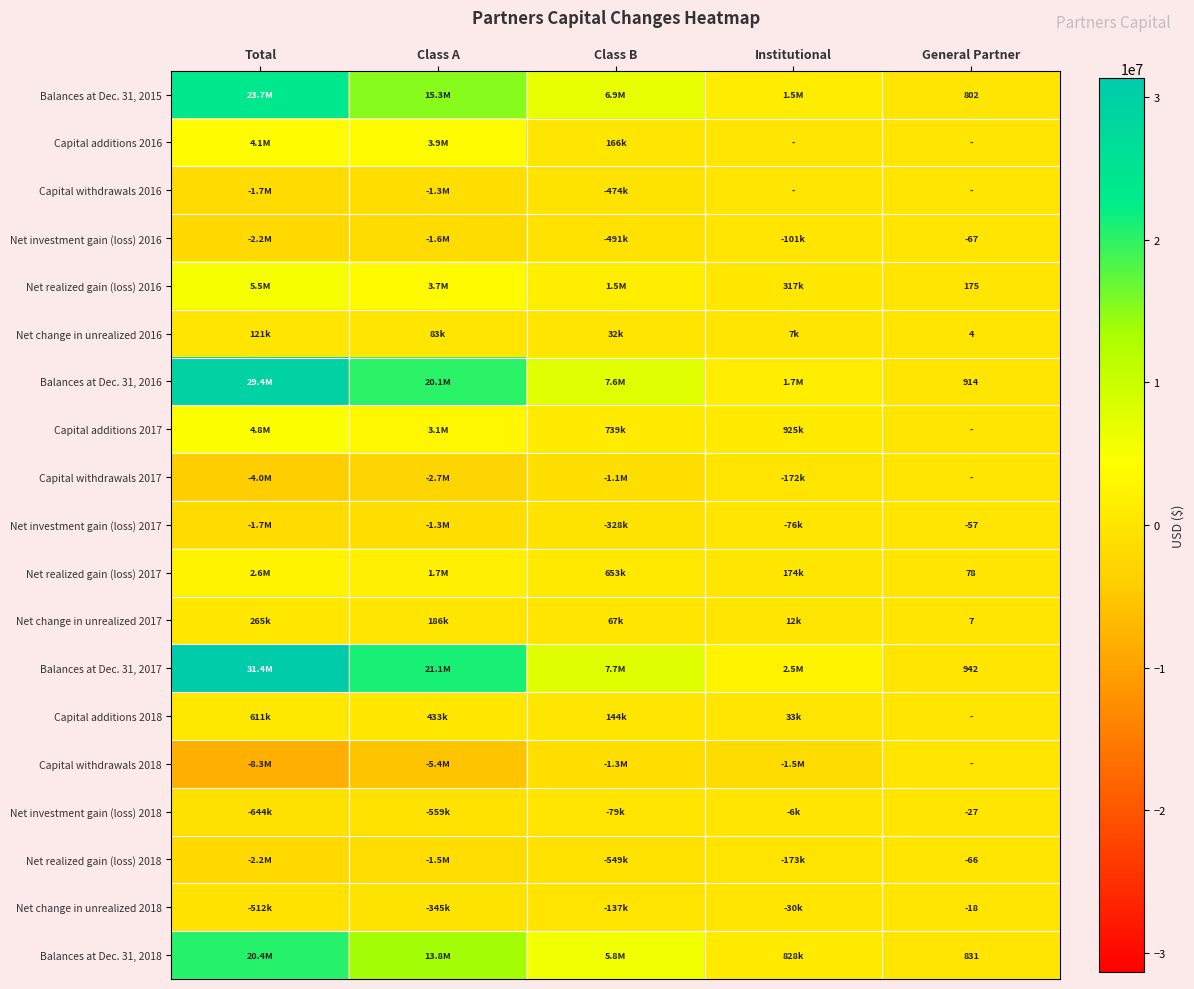

How many data points does each series have?

5